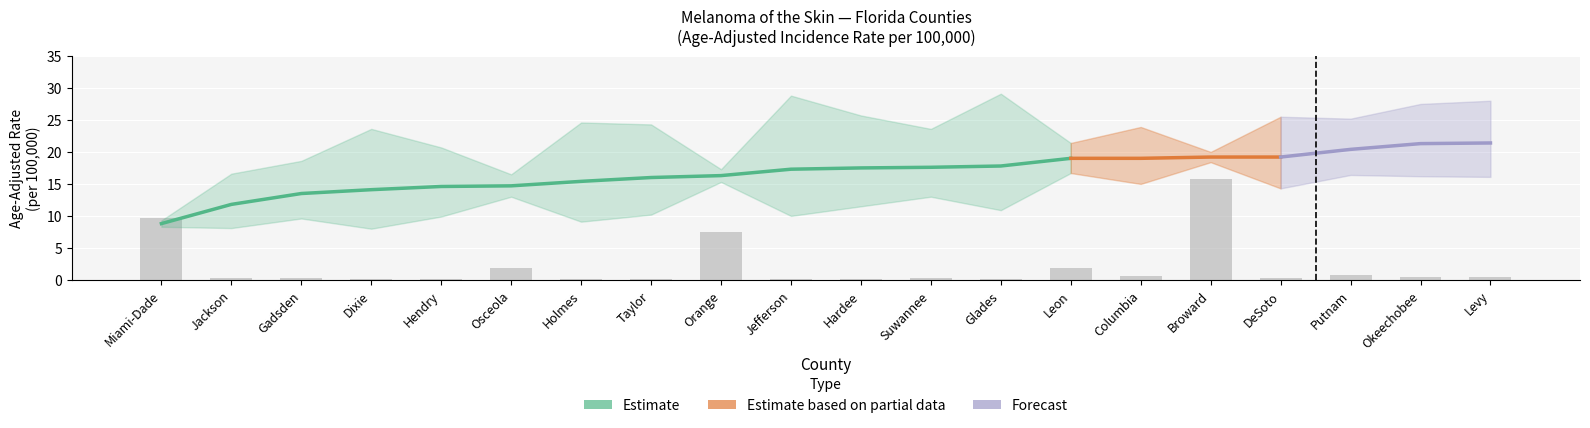

What is the average value of the Age-Adjusted Rate series?

16.7